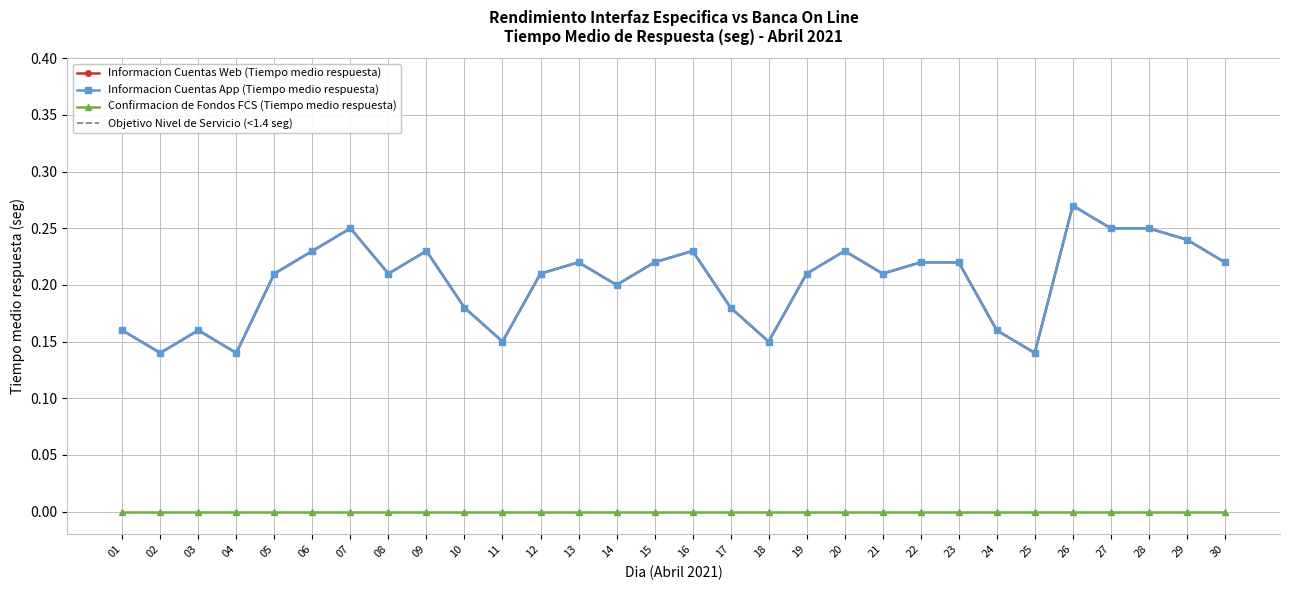

Between 09 and 28, which is larger?

28